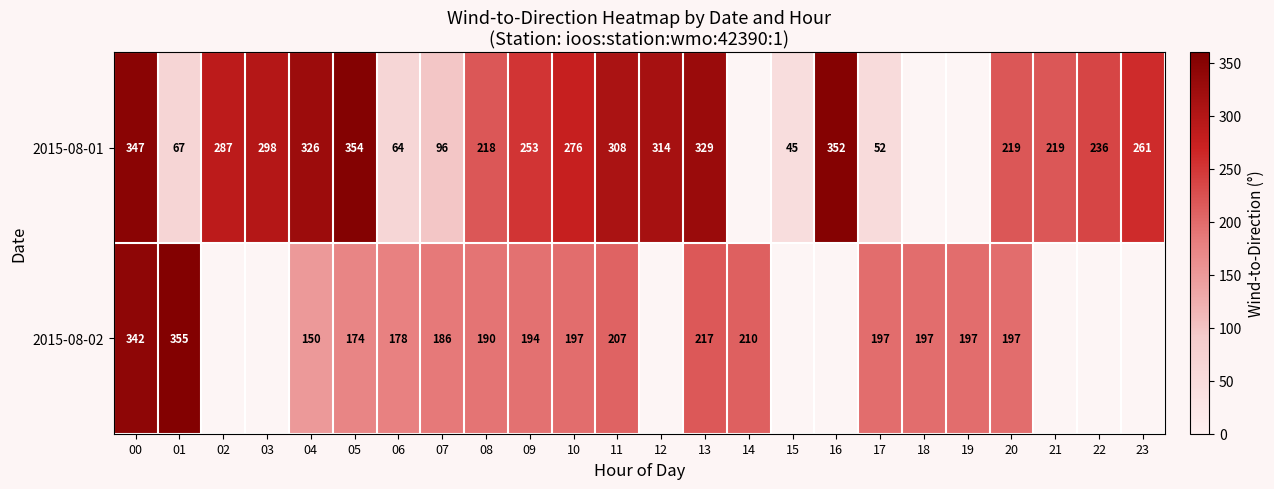

At how many categories does at least one series exceed 349?

3